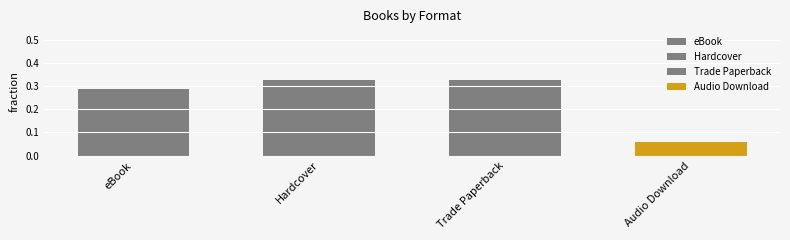

What position from the right is Trade Paperback?

2